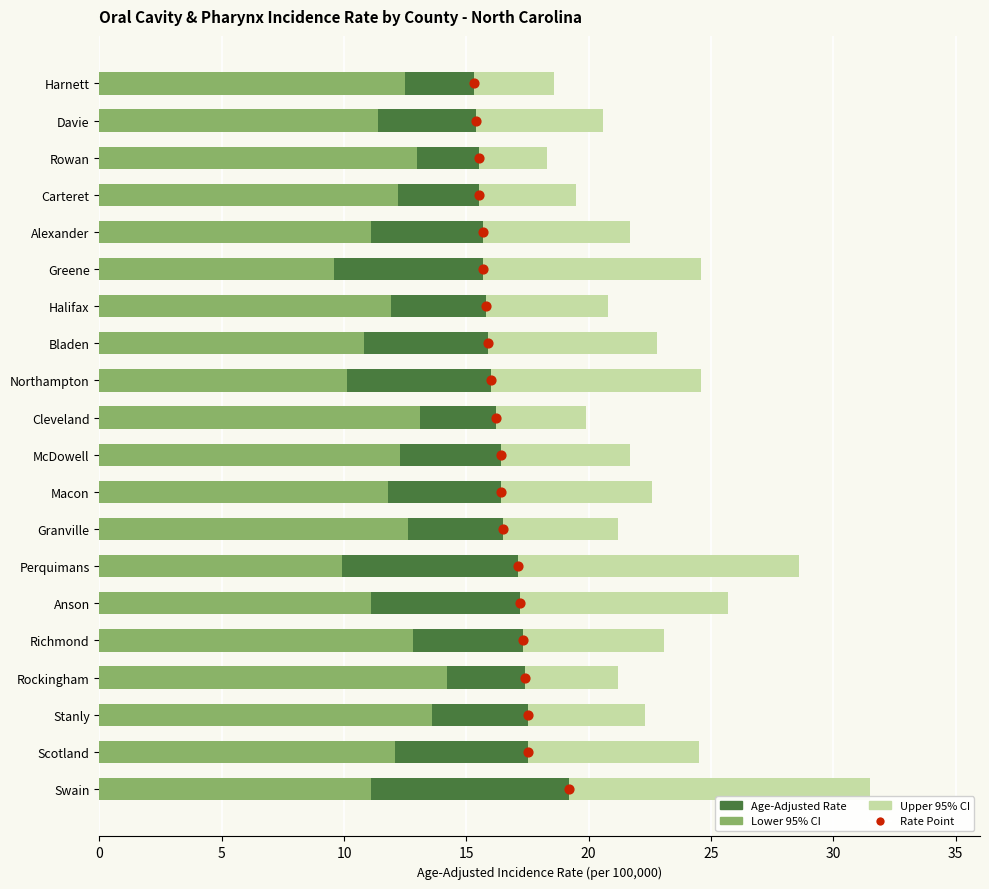

Which series has the largest total across all categories?

Upper 95% CI